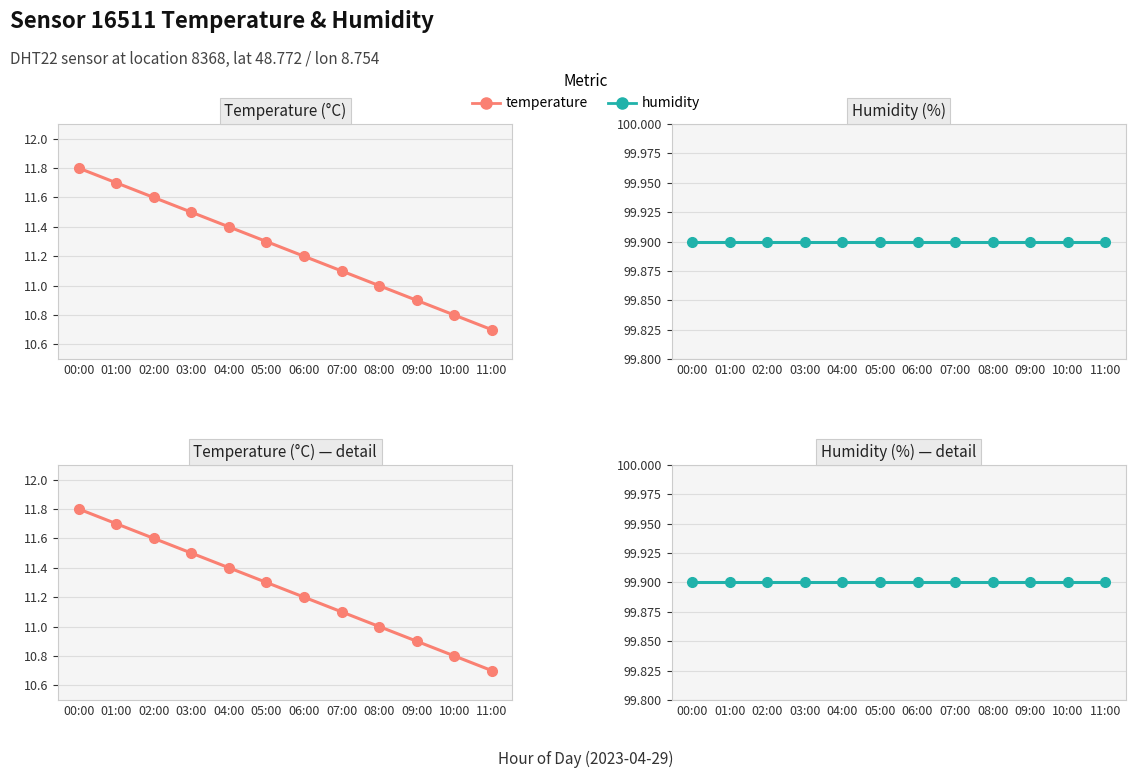

At which label does temperature reach its minimum?

11:00